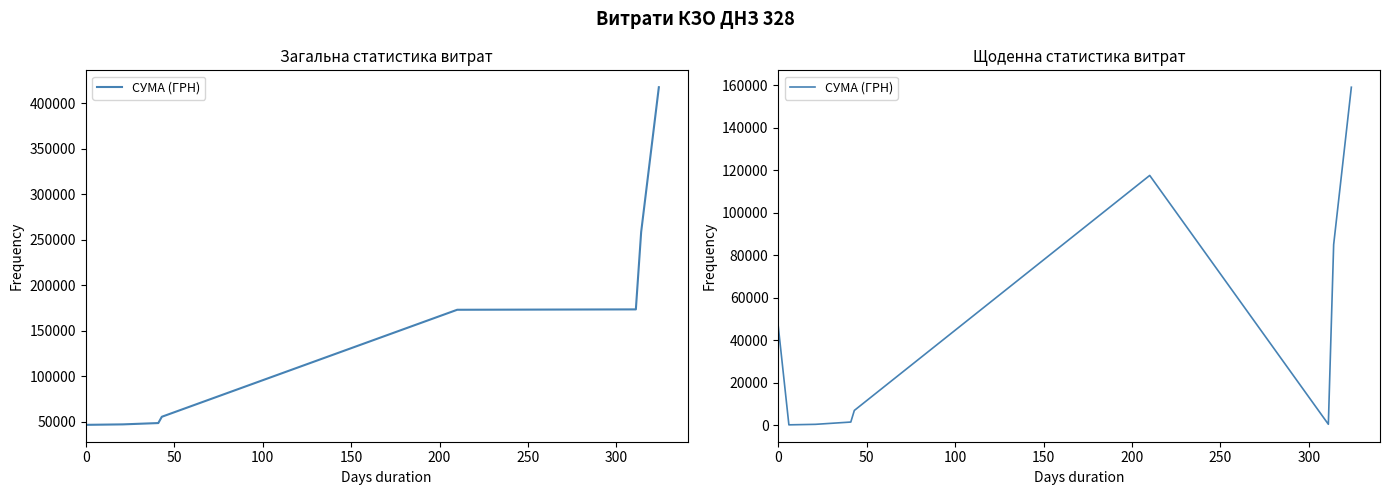

What is the difference between the maximum and second lowest values?

158722.0